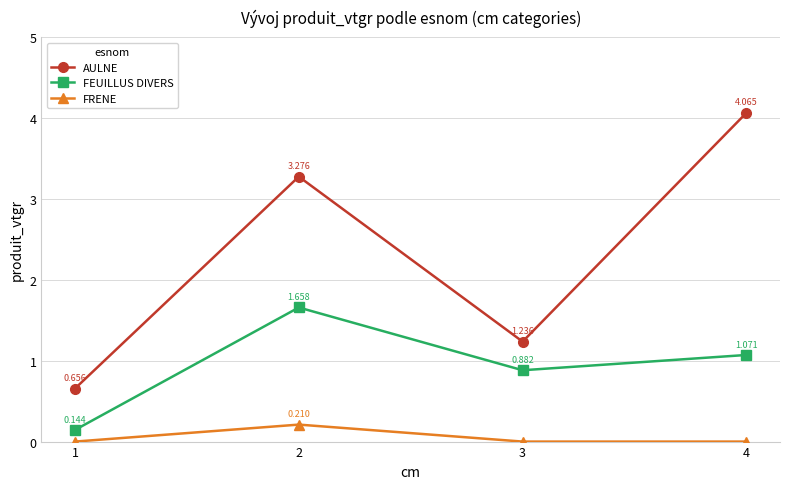

Between 1 and 4, which series saw the biggest shift?

AULNE